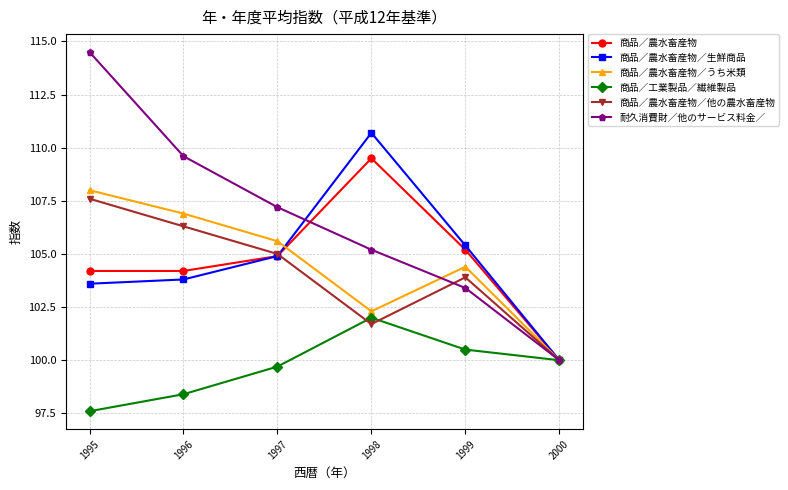

Where do 耐久消費財／他のサービス料金／ and 商品／農水畜産物 first cross each other?

1997 and 1998